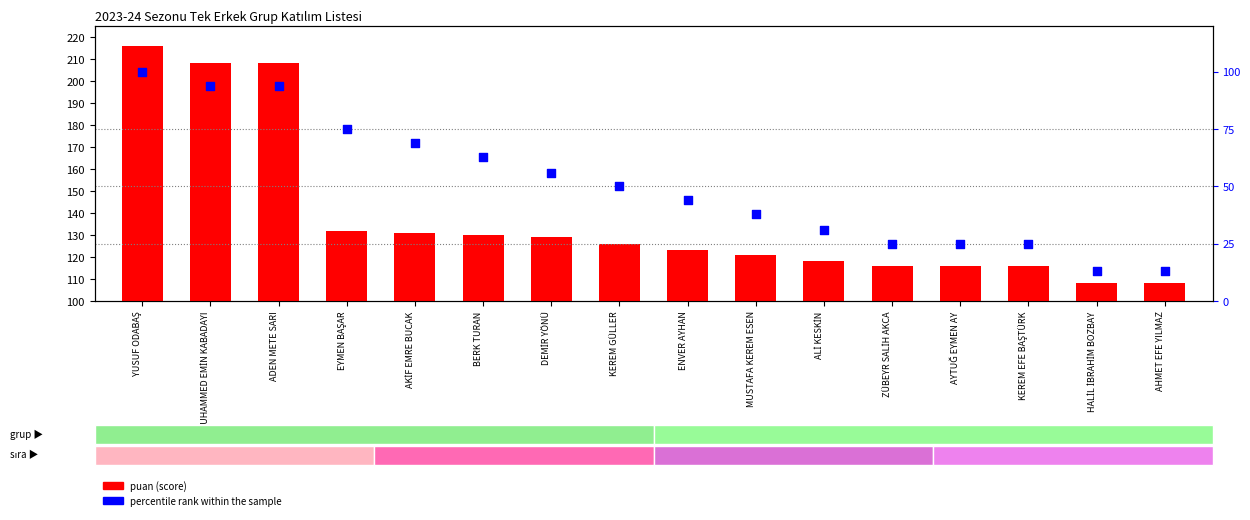

What are all the series names shown in the legend?

puan (score), percentile rank within the sample